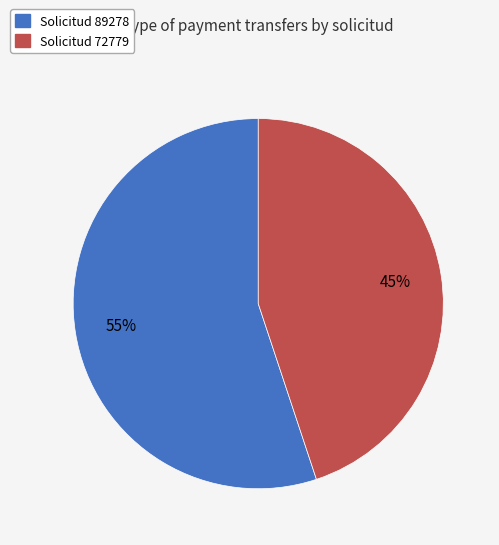

How many slices are in this pie chart?

2